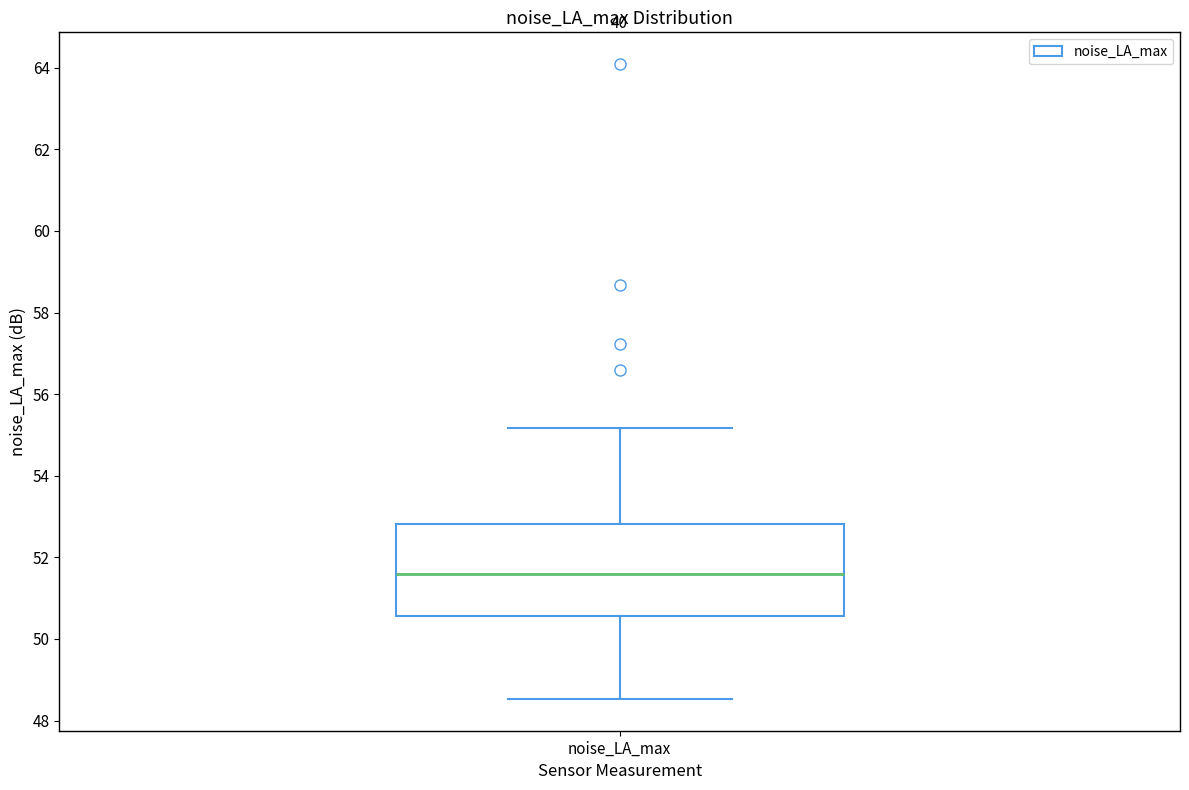

Where does the lower whisker of the box for noise_LA_max end on the y-axis? The values are not printed on the chart, so give them approximately, as read against the axis.

48.6